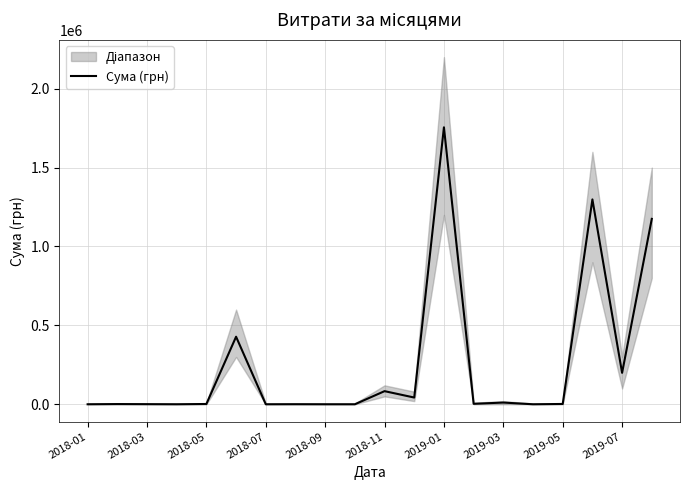

How many lines are shown in the chart?

1